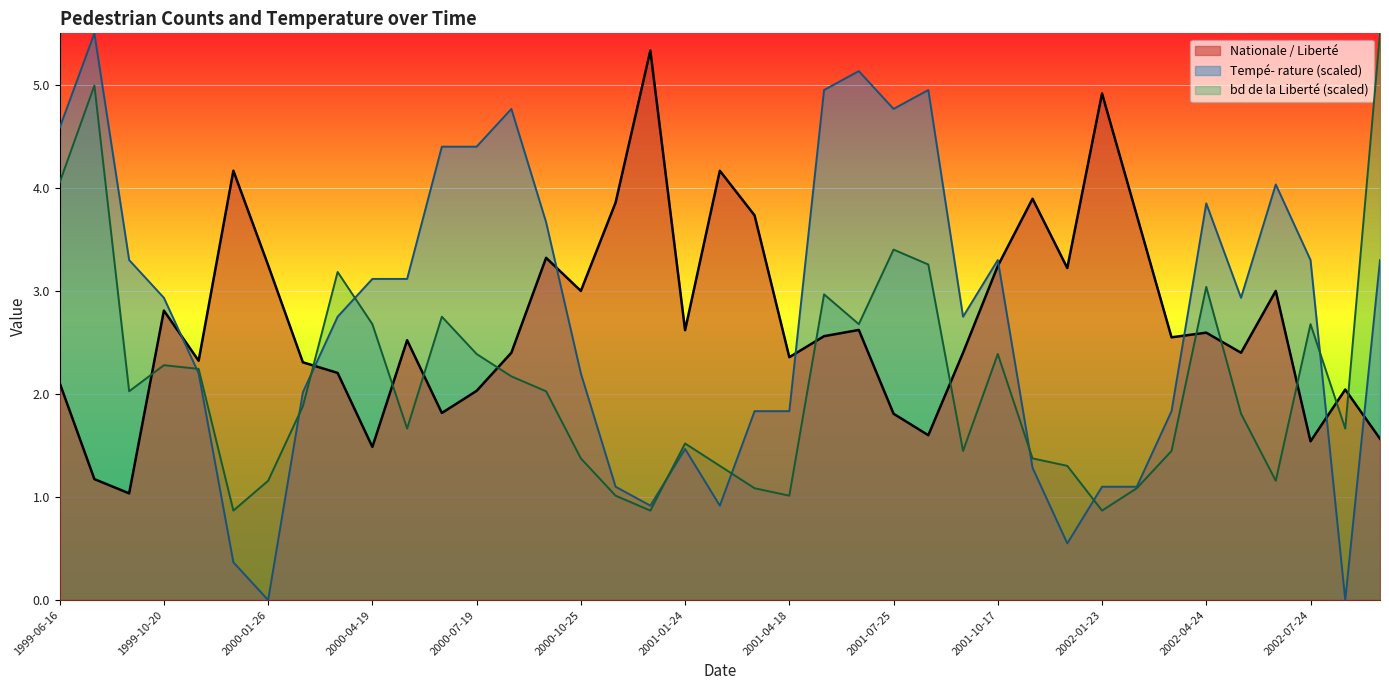

What are all the series names shown in the legend?

Nationale / Liberté, Tempé- rature (scaled), bd de la Liberté (scaled)